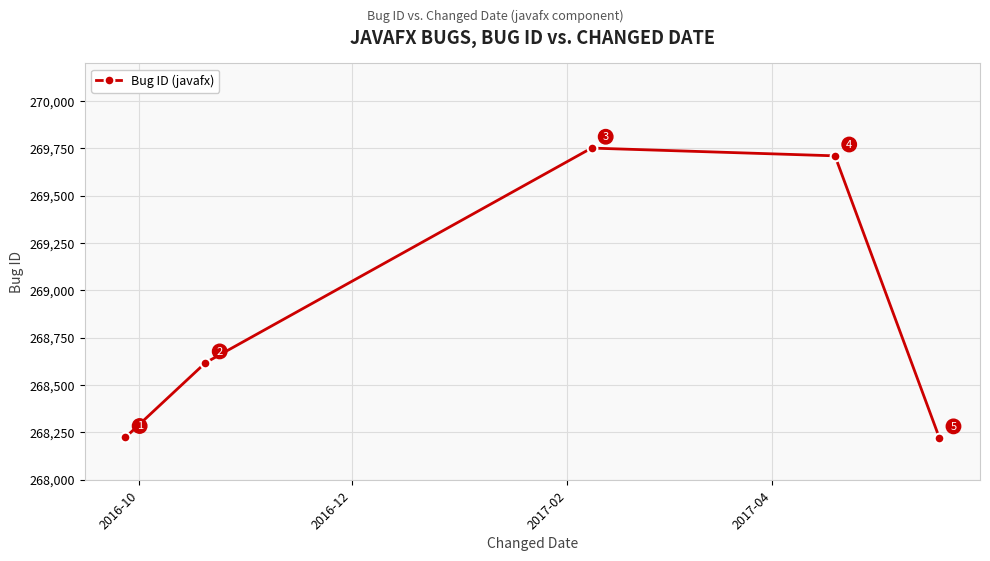

What is the average value?

268905